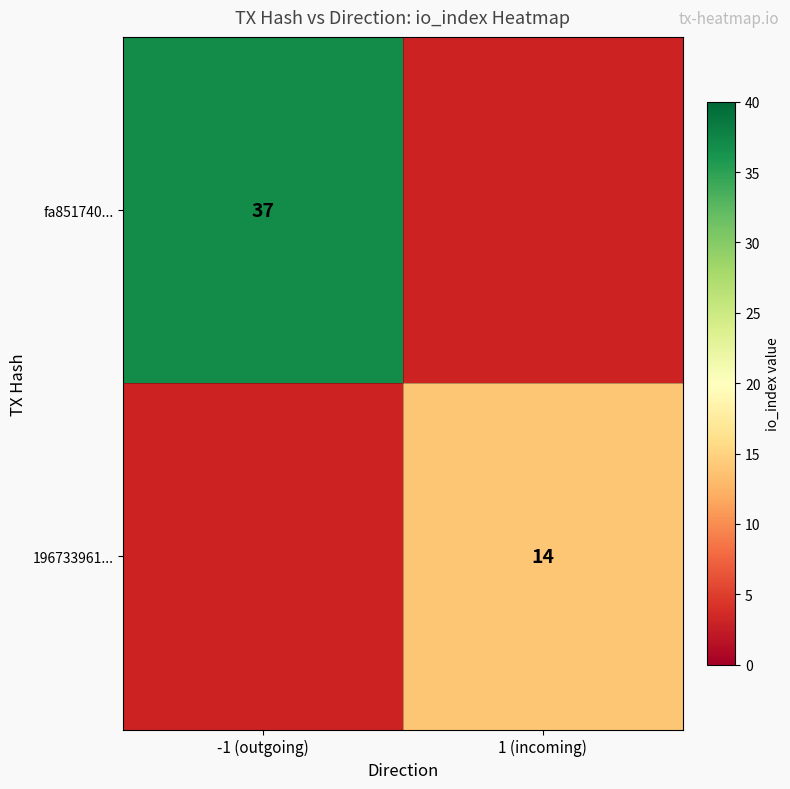

The value of 196733961... at 1 (incoming) is 4. True or false?

False